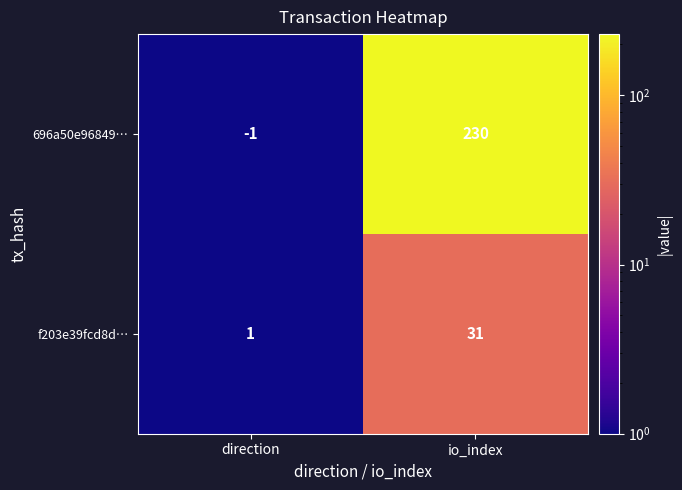

Reading left to right, extract all data points from this chart.

696a50e96849…: direction=-1	io_index=230
f203e39fcd8d…: direction=1	io_index=31